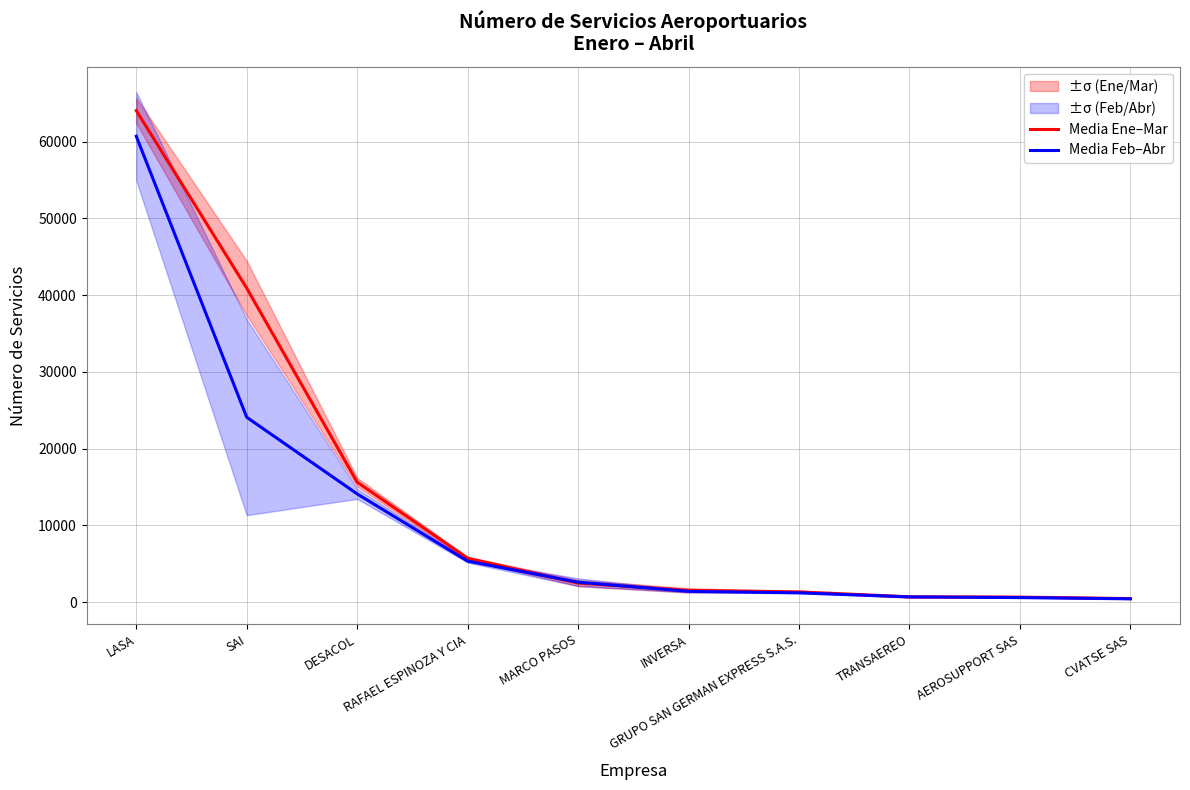

What is the maximum value for Media Feb–Abr?

60707.5